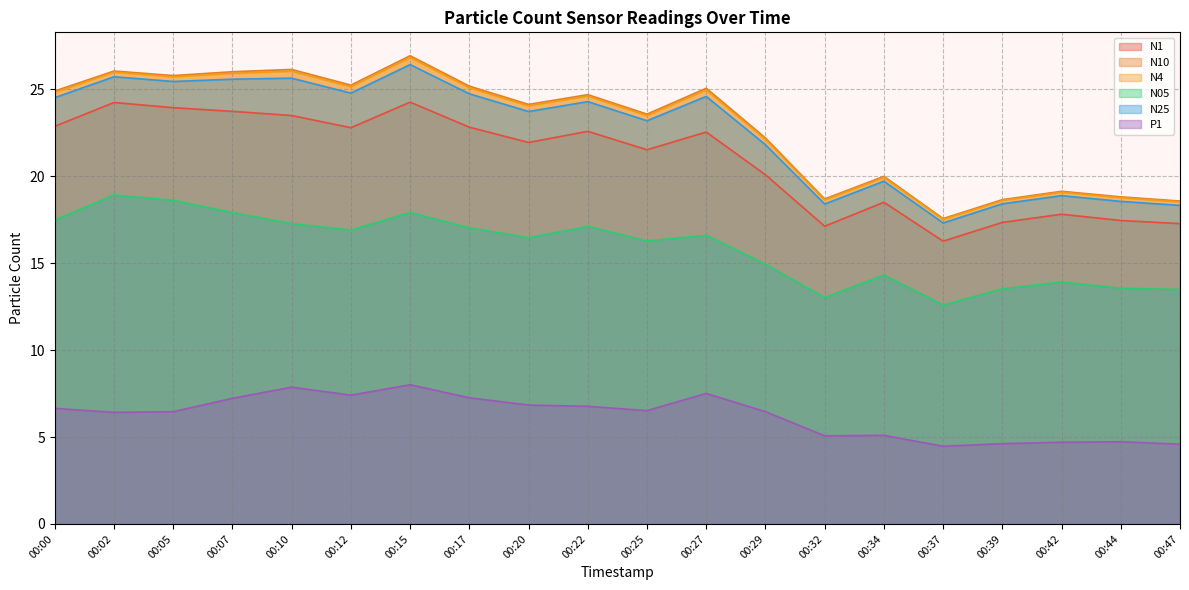

The value of N25 at 00:29 is 8.0. True or false?

False